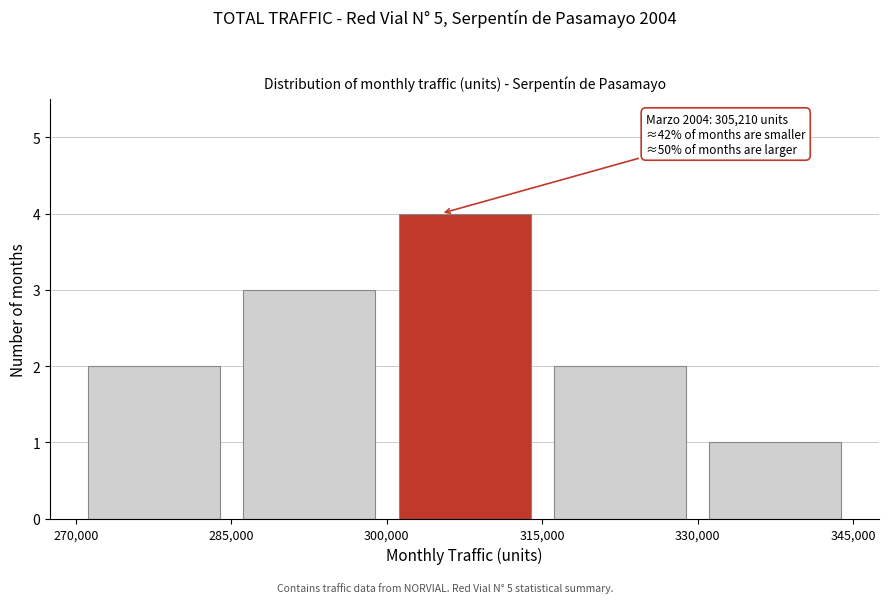

Over which range of the x-axis is the bar tallest?

300,000 to 315,000